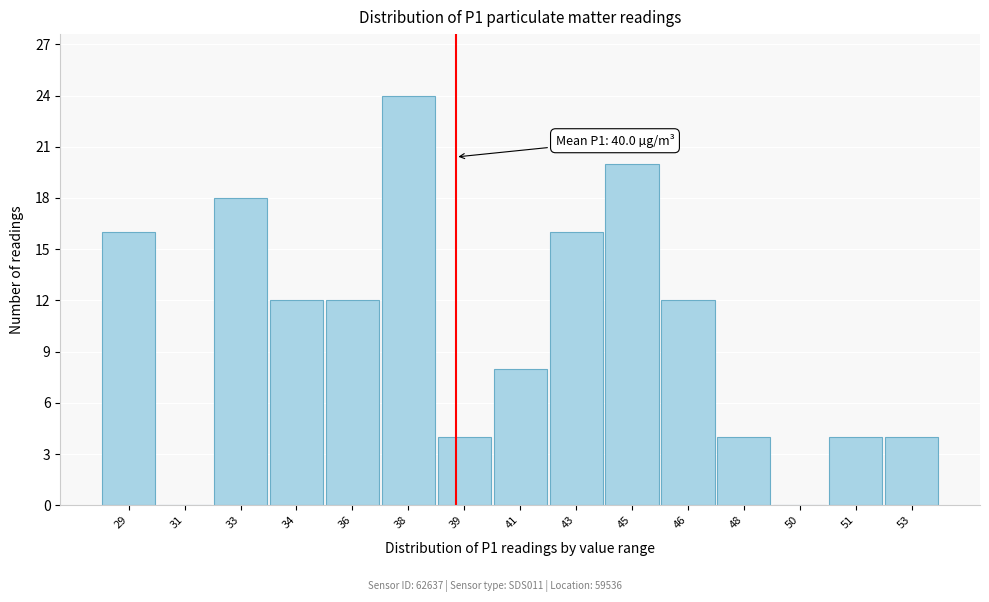

Reading right to left, what are all the values shown in this chart?

53=4	51=4	50=0	48=4	46=12	45=20	43=16	41=8	39=4	38=24	36=12	34=12	33=18	31=0	29=16